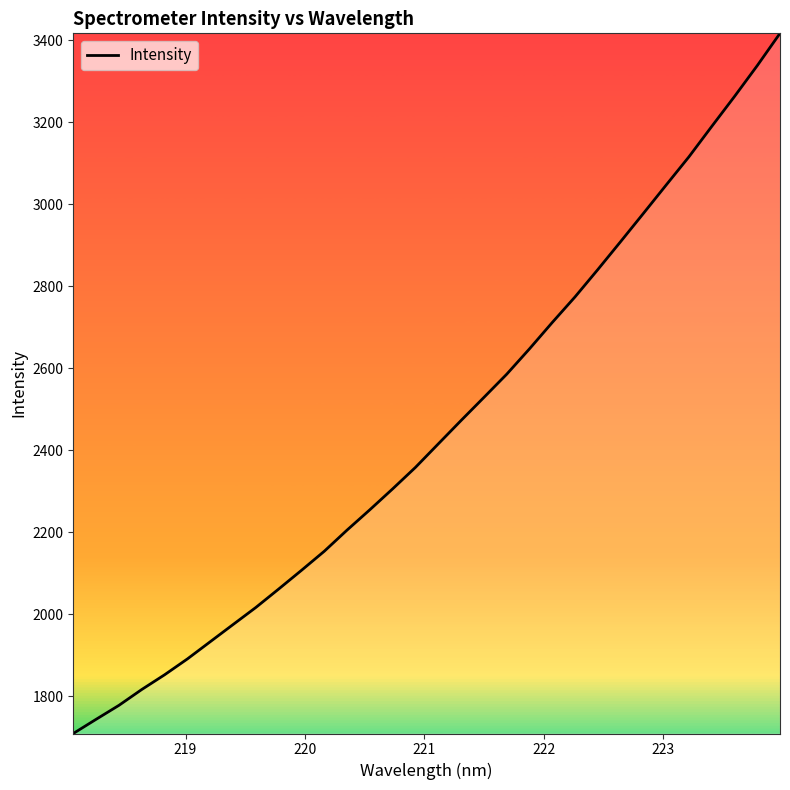

What is the smallest value displayed?

1709.7